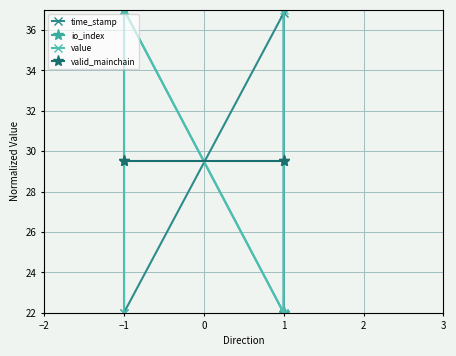

Which series has the largest total across all categories?

io_index